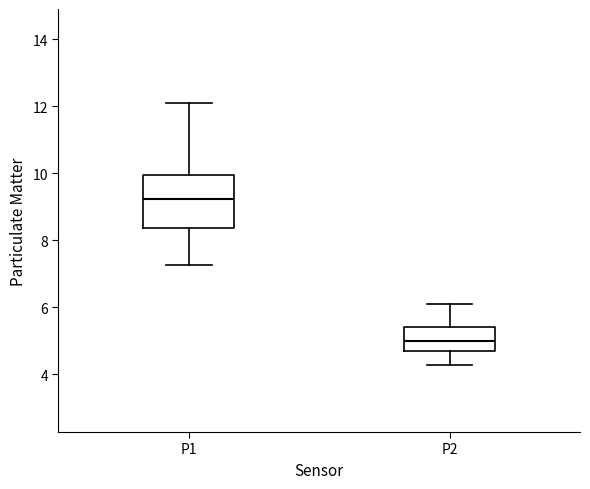

Comparing the boxes themselves (not the whiskers), which one is the tallest?

P1